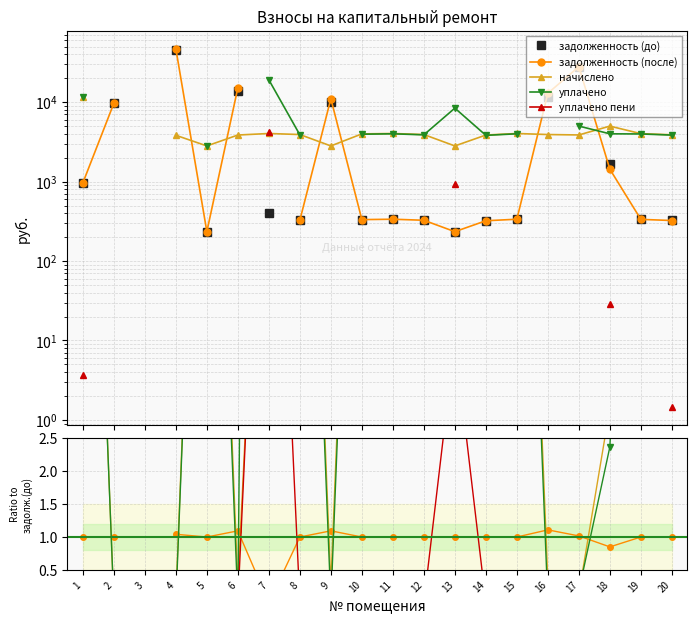

List the series in order of their overall mean, highest first.

задолженность (до), задолженность (после), начислено, уплачено, уплачено пени